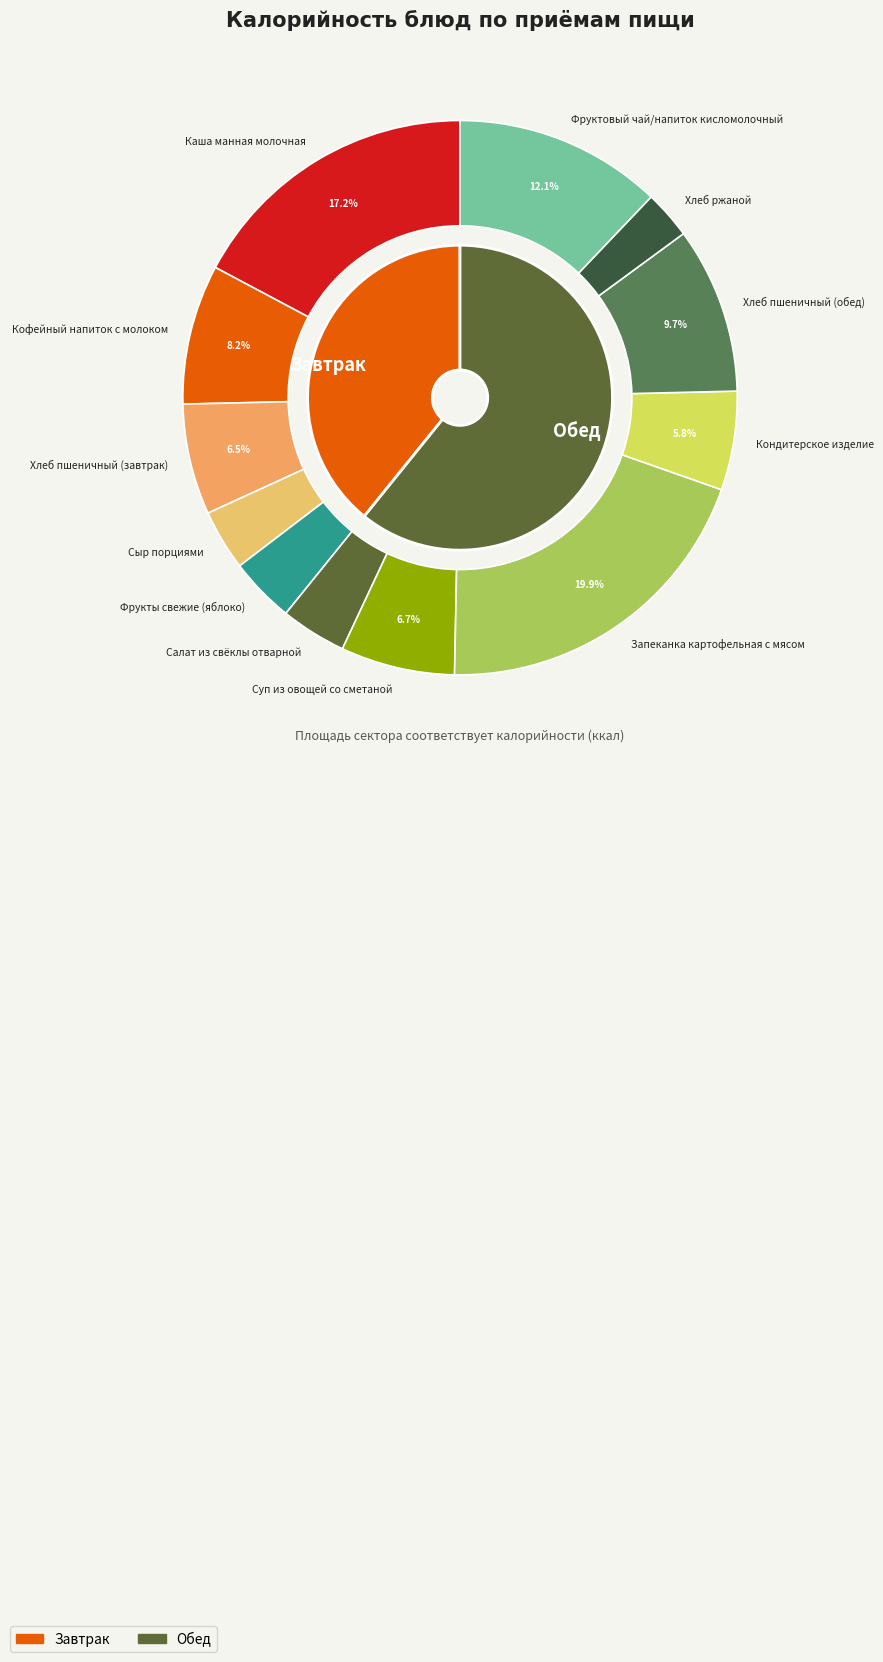

To the nearest percent, what is the combined percentage of Хлеб пшеничный (обед) and Каша манная молочная?

27%